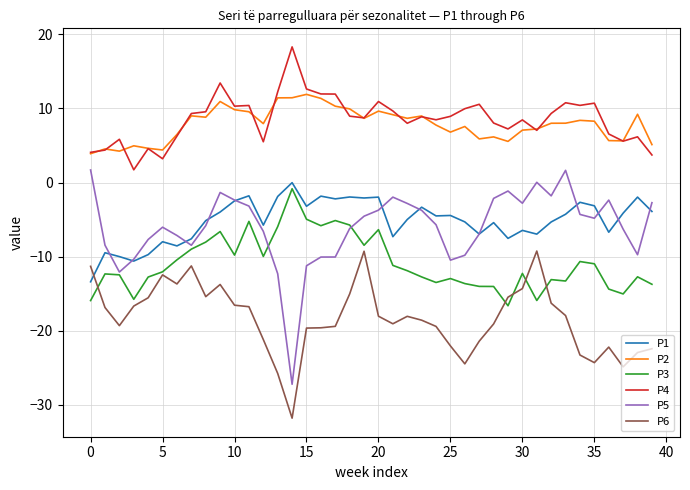

Which series has the largest range (max minus min)?

P5